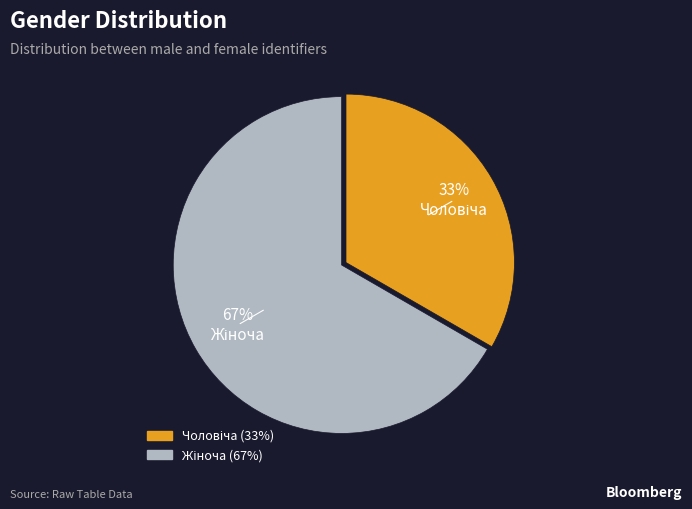

To the nearest percent, what is the average slice percentage?

50%